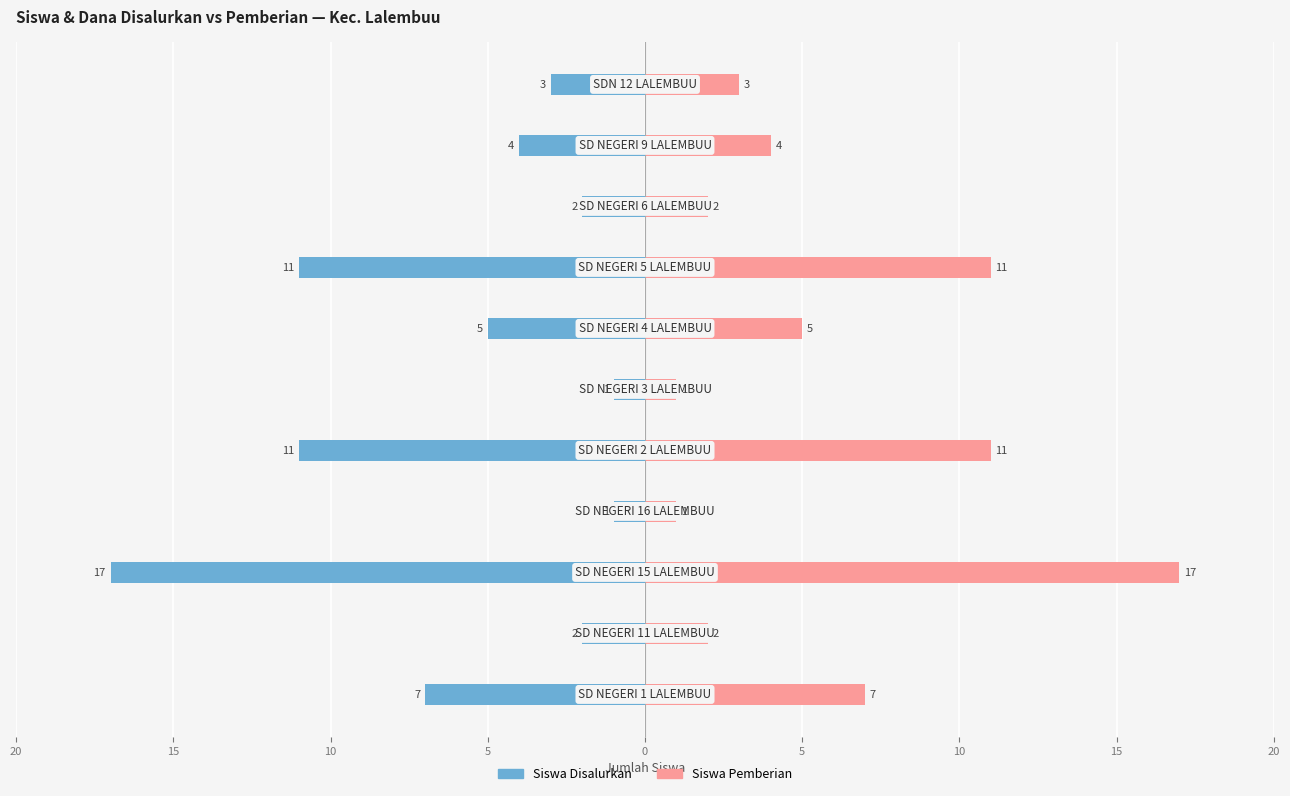

At how many categories does at least one series exceed -7?

11